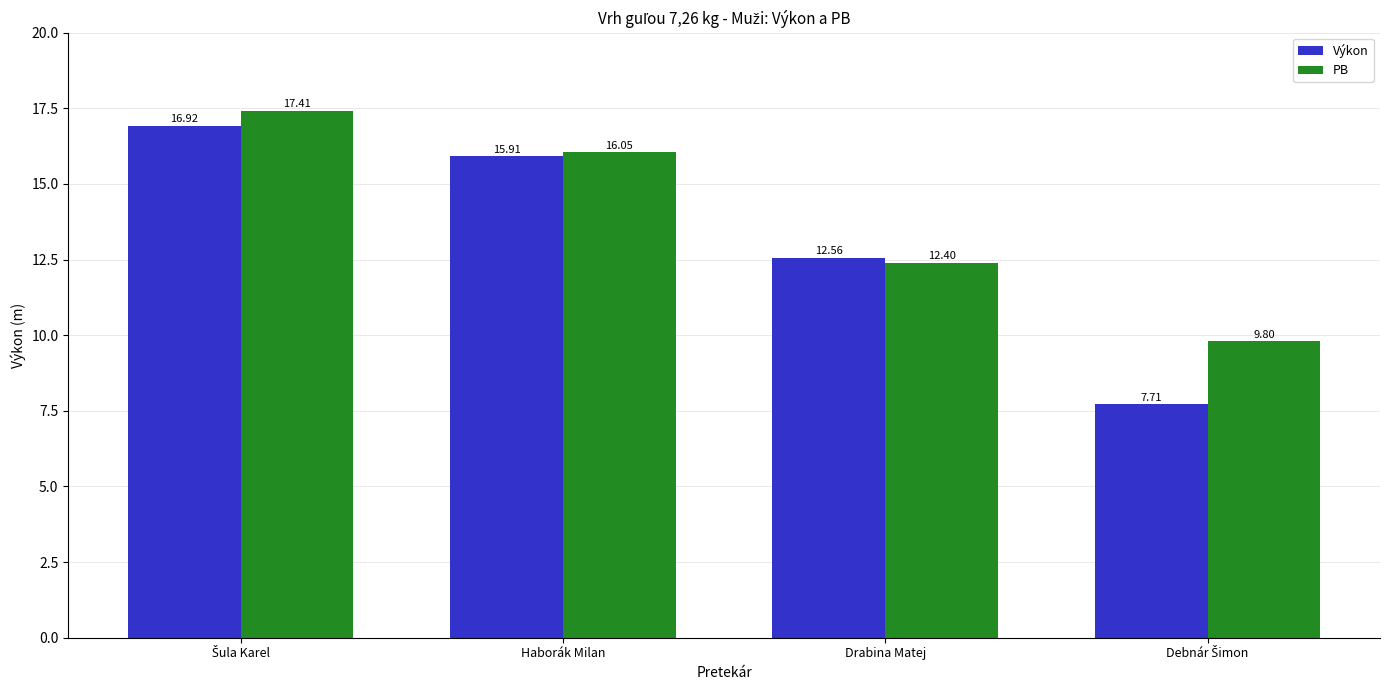

At how many categories does at least one series exceed 12?

3